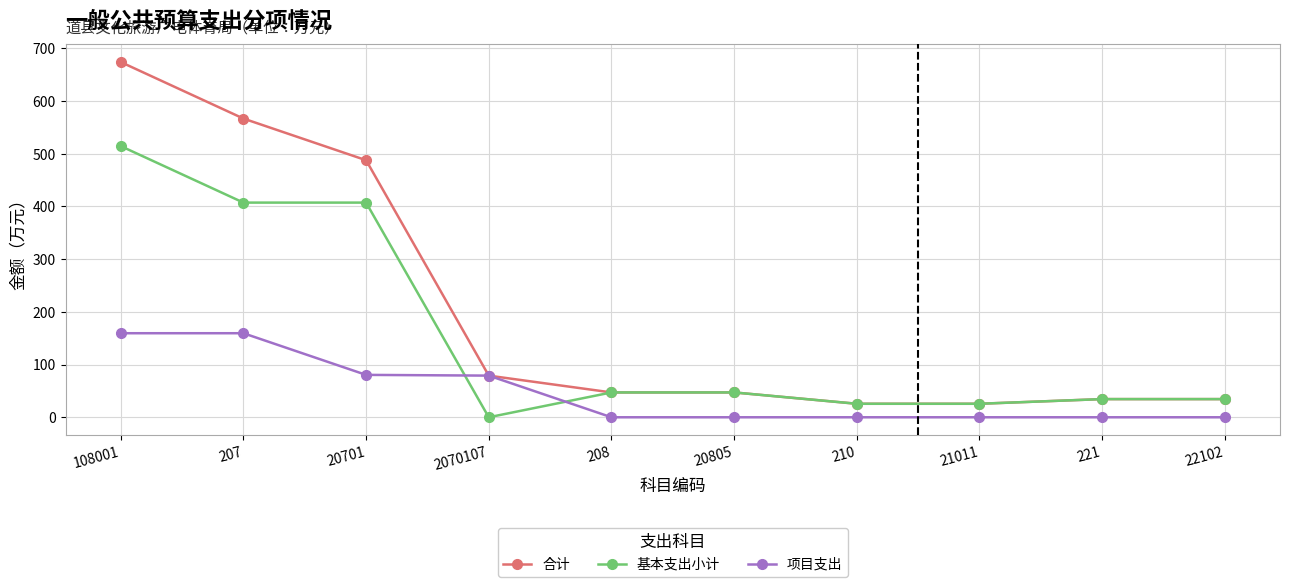

After their last crossing, which series has the higher values: 项目支出 or 基本支出小计?

基本支出小计